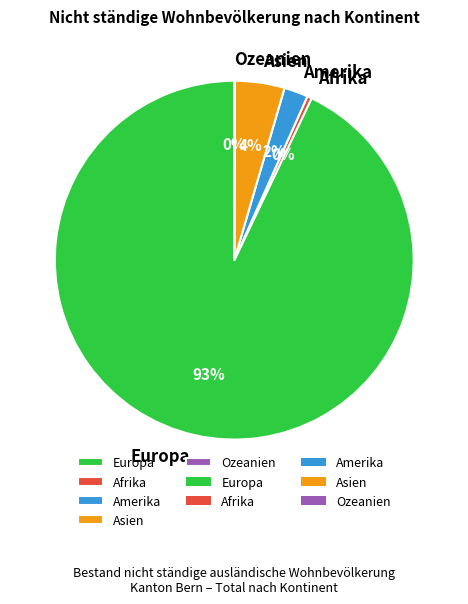

To the nearest percent, what is the average slice percentage?

20%